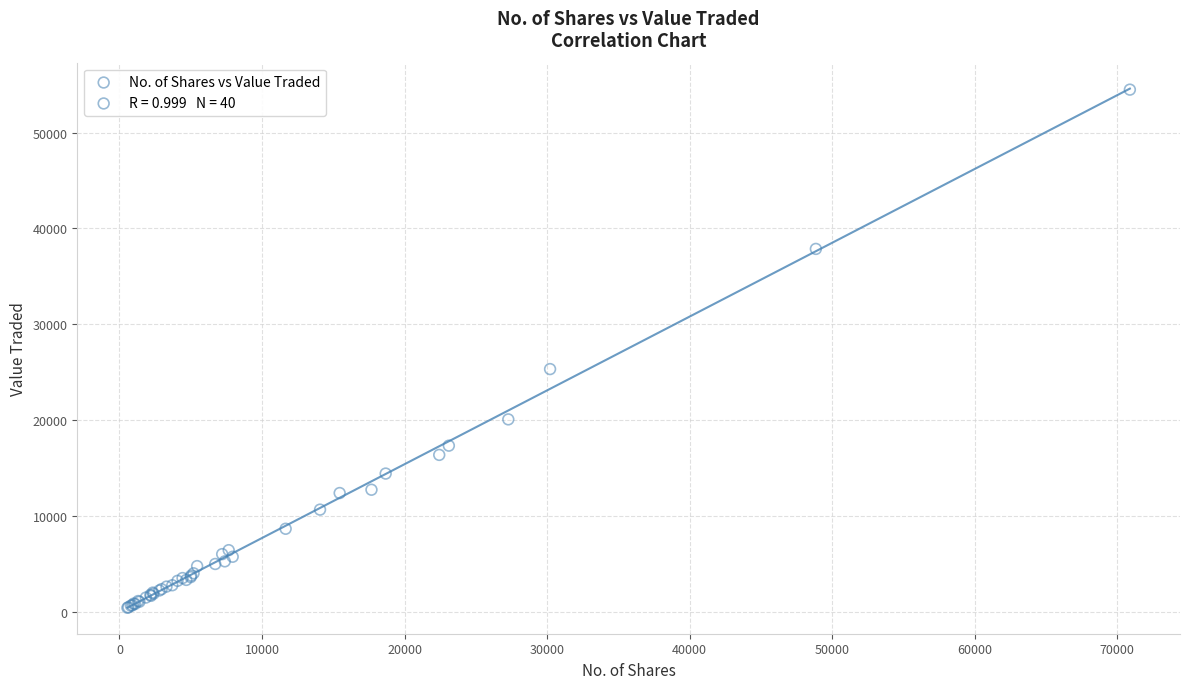

What Y value in the scatter plot is closest to 27450?

25323